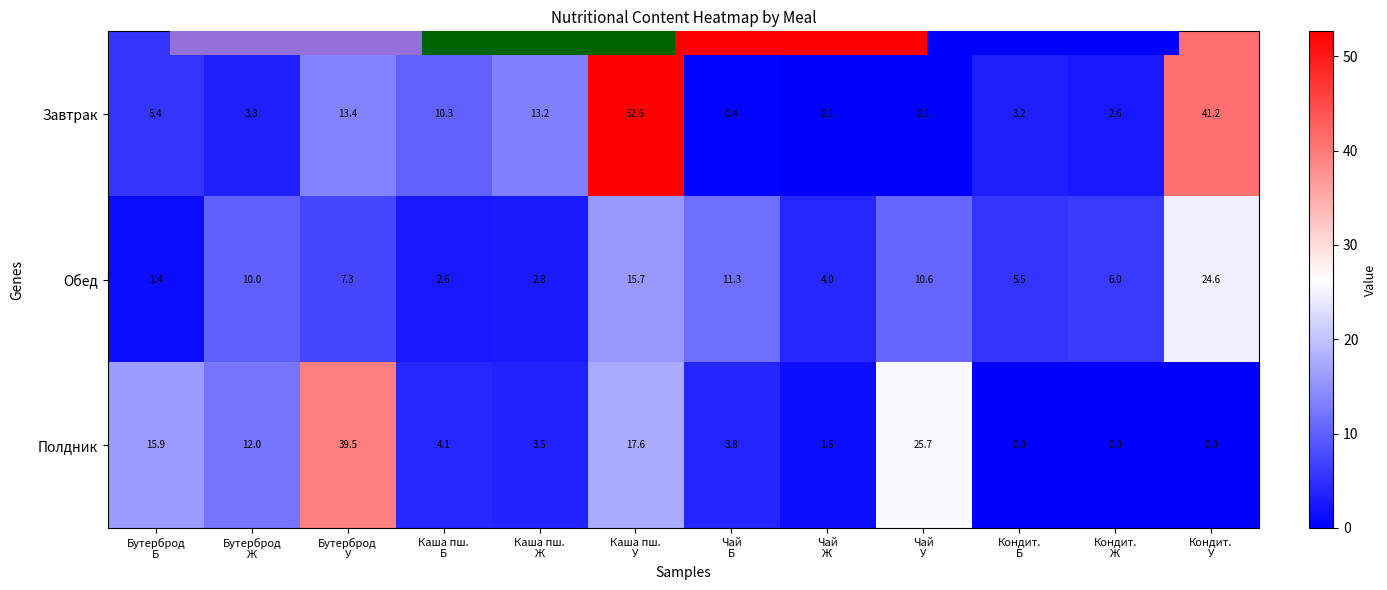

What value does the Обед series have at Каша пш. Б?

2.6